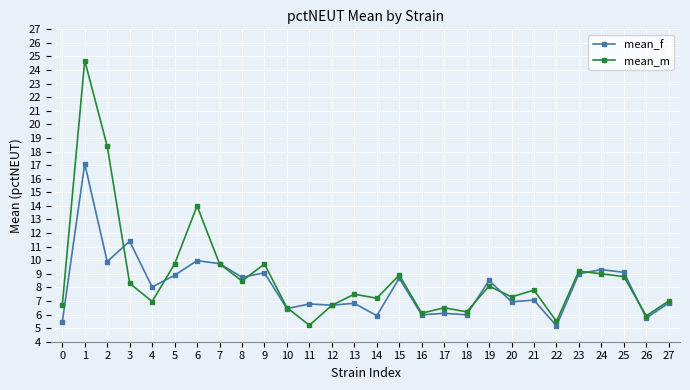

True or false: mean_f has more than 2 interior local peaks.

True